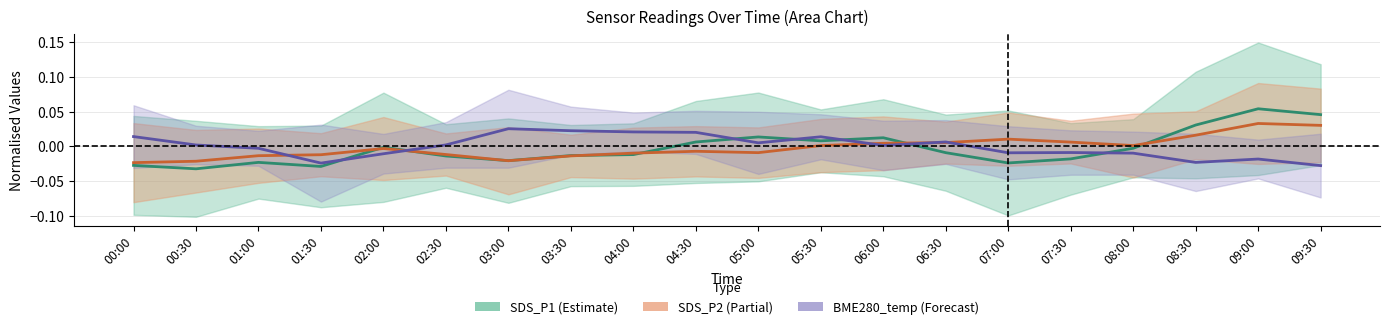

What is the label of the 11th point from the right?

04:30